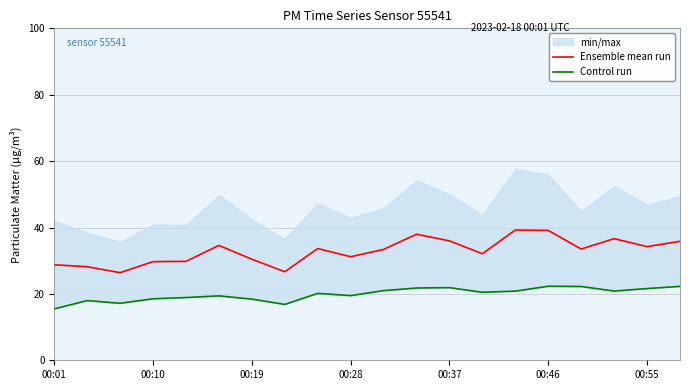

What is the greatest value displayed?

39.2